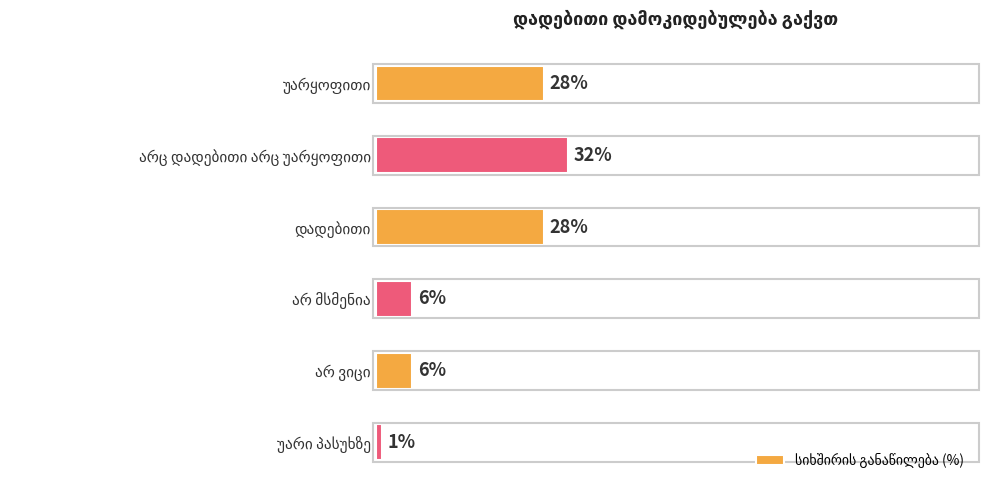

Does the chart contain any negative values?

No